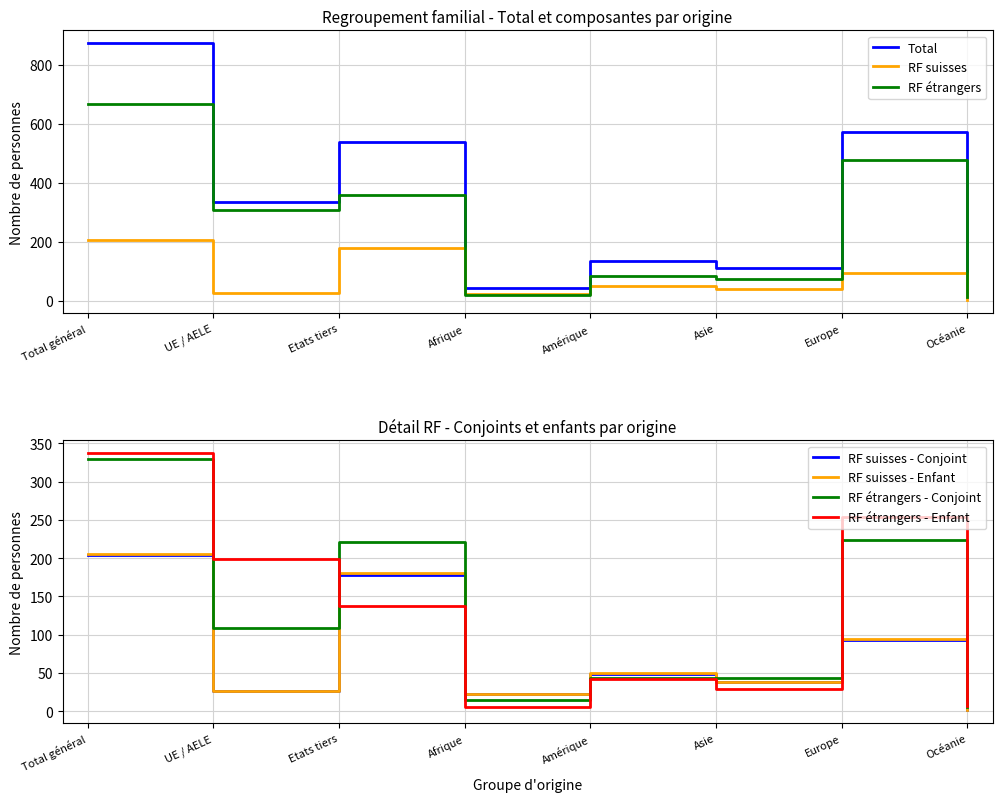

The value of RF suisses - Conjoint at UE / AELE is 26. True or false?

True